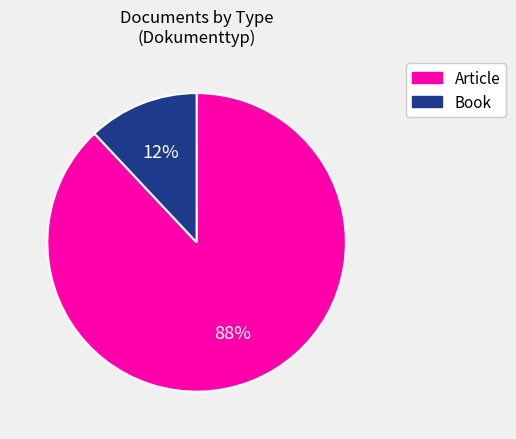

What is the majority slice?

Article